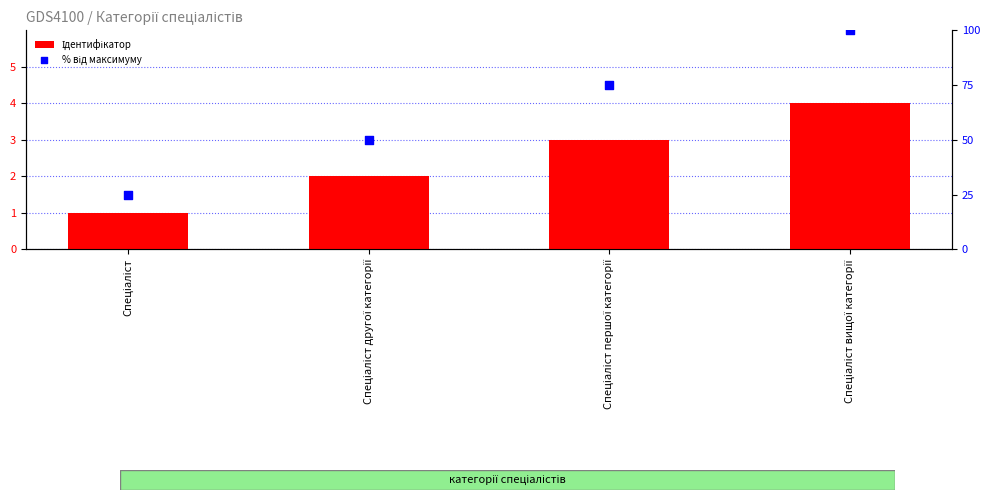

At which category is the sum across all series the highest?

Спеціаліст вищої категорії